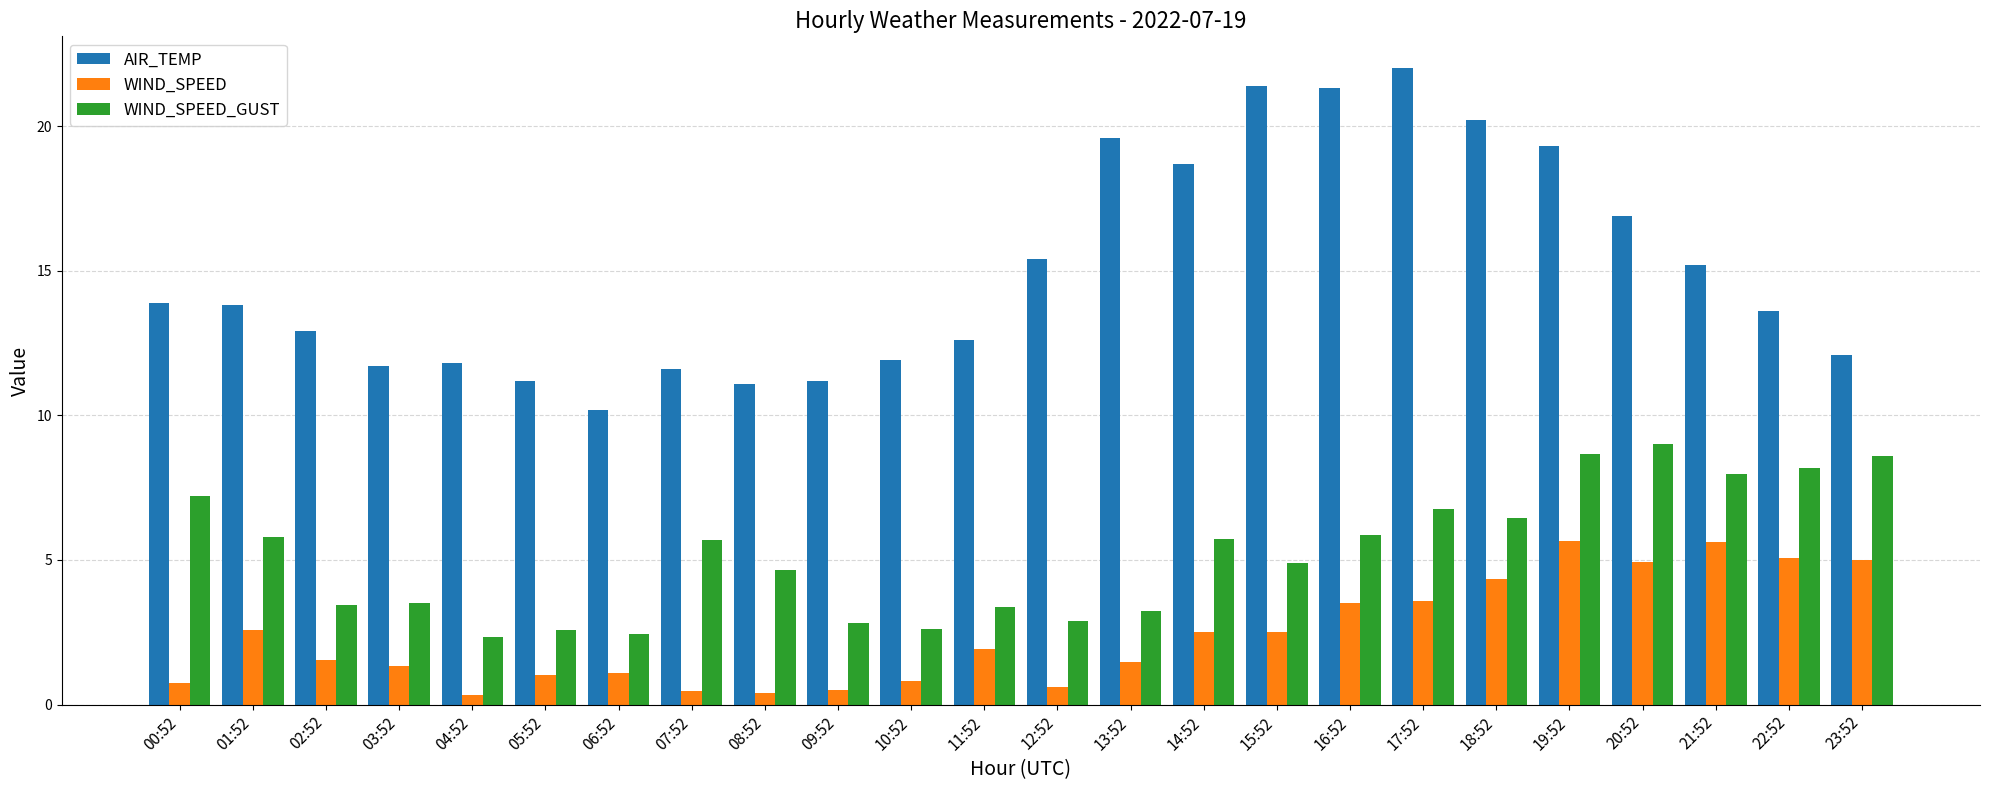

What is the label of the 2nd bar from the right?

22:52